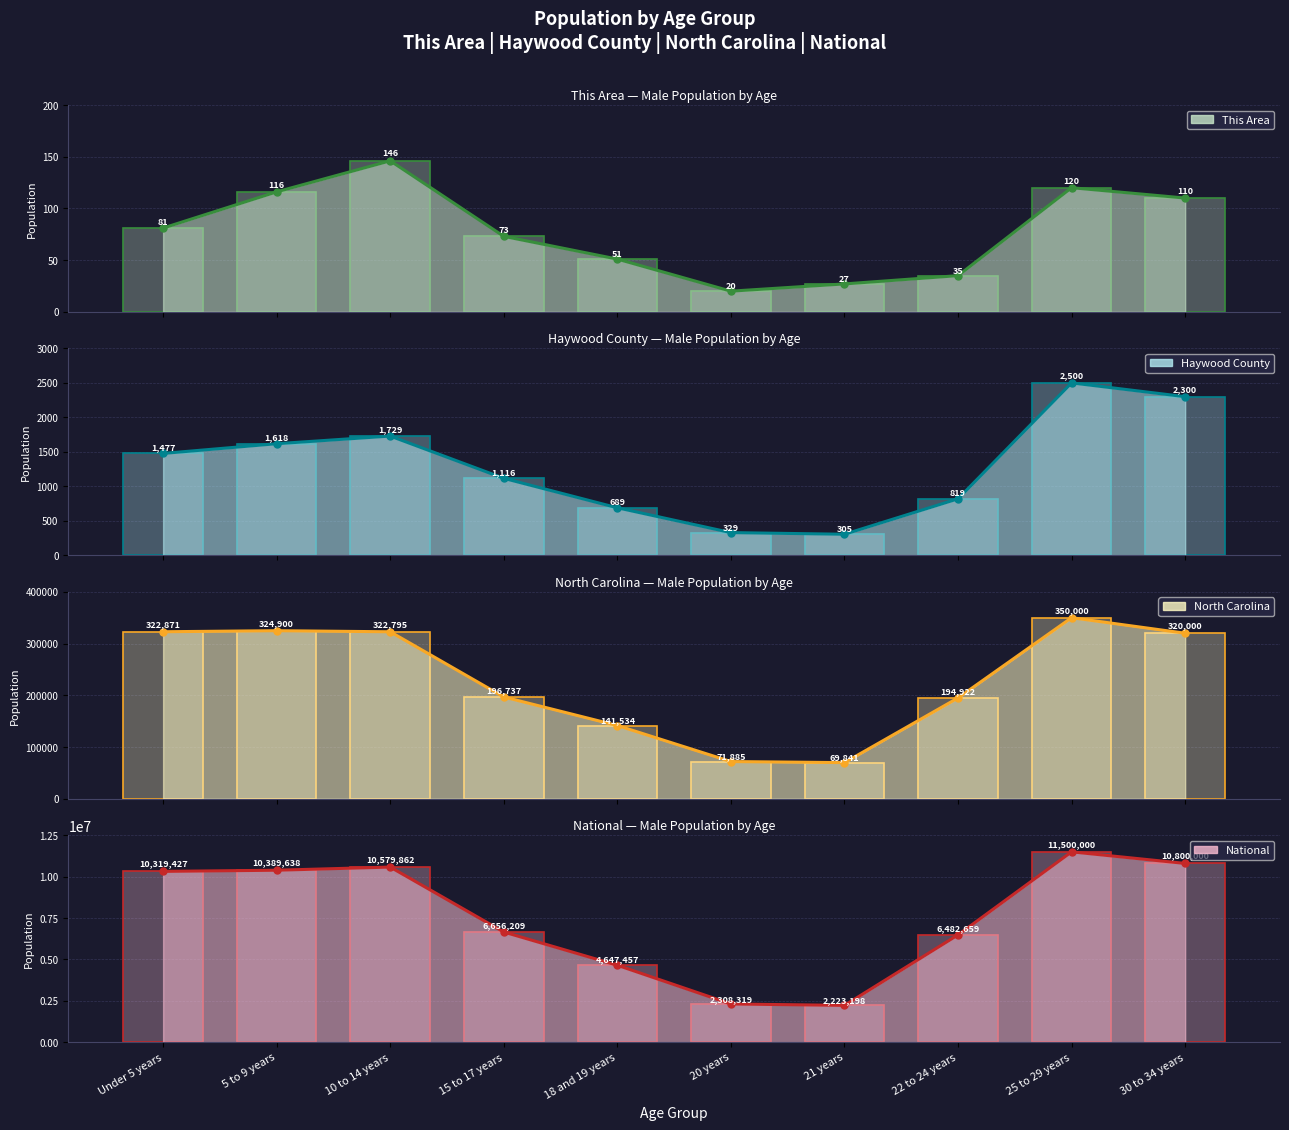

Is the value of Haywood County (line) at 20 years greater than the value of National (line) at 21 years?

No